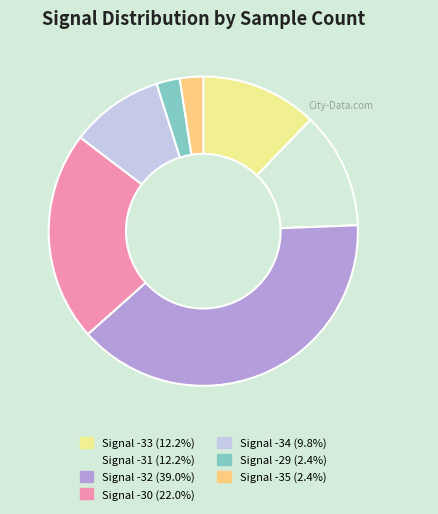

Combined, do Signal -33 (12.2%) and Signal -34 (9.8%) account for over 50%?

No